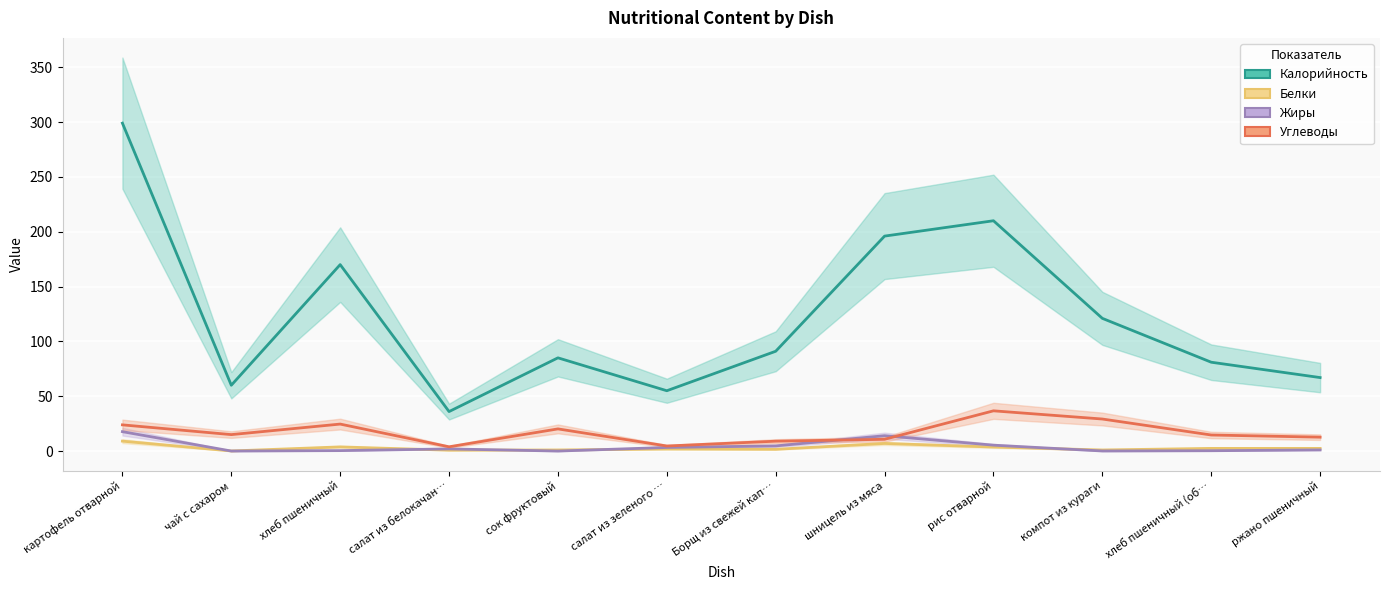

The value of Белки at рис отварной is 0.8. True or false?

False